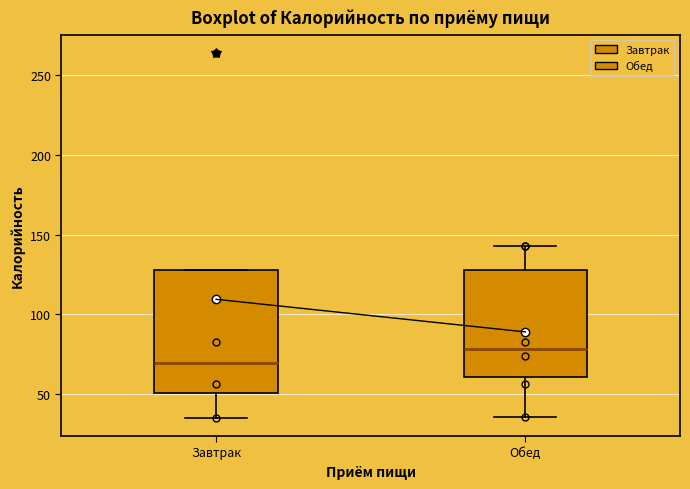

Reading left to right, transcribe this box plot: for each box, give where its median line is, the range the box spans, and where its two whiskers end, as read against the y-axis. The values are not printed on the chart, so give them approximately, as read against the axis.

Завтрак: median 70, box 50 to 130, whiskers 35 to 130
Обед: median 80, box 60 to 130, whiskers 35 to 145